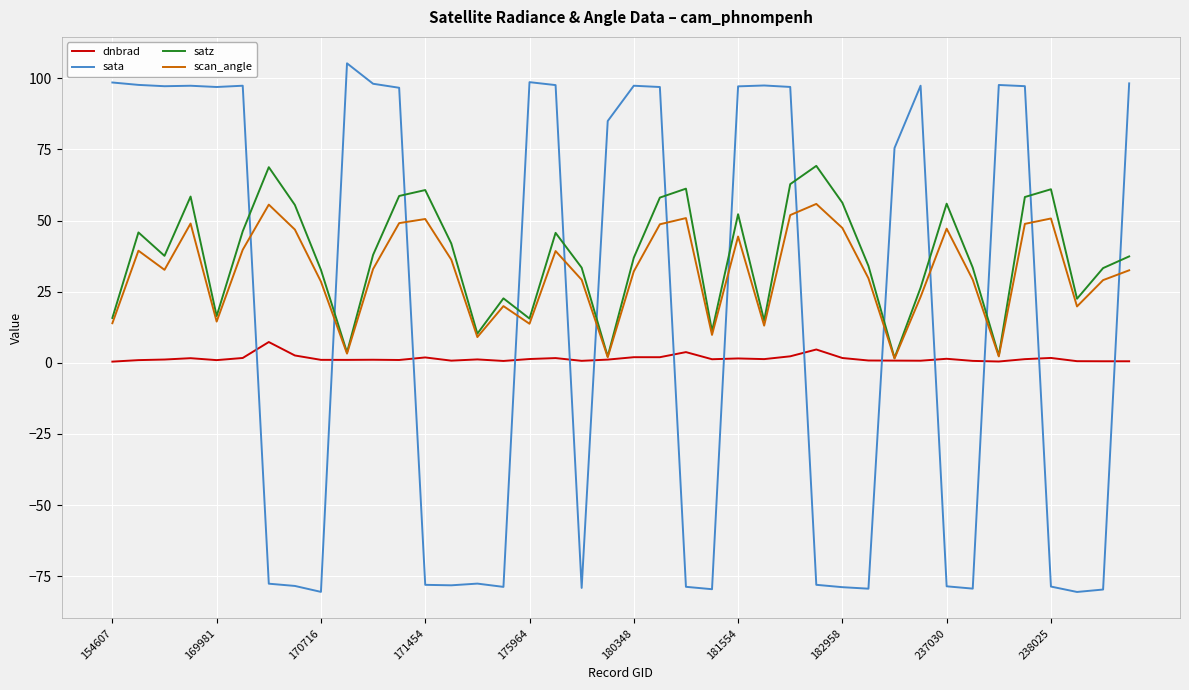

How many intersections are there between sata and satz?

14